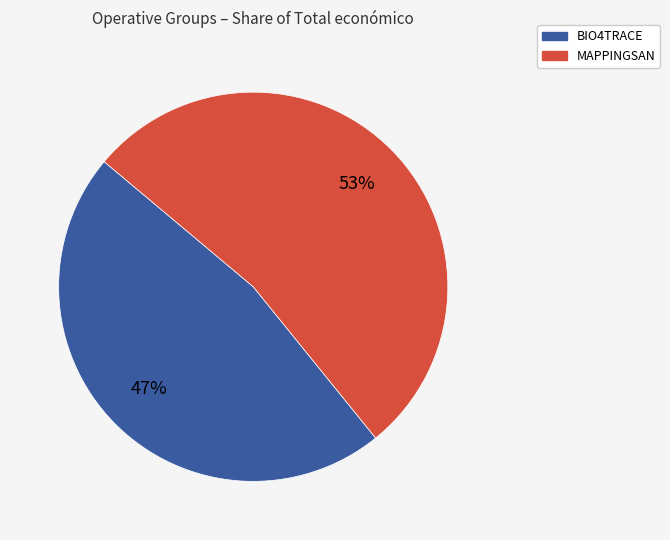

How many slices are in this pie chart?

2